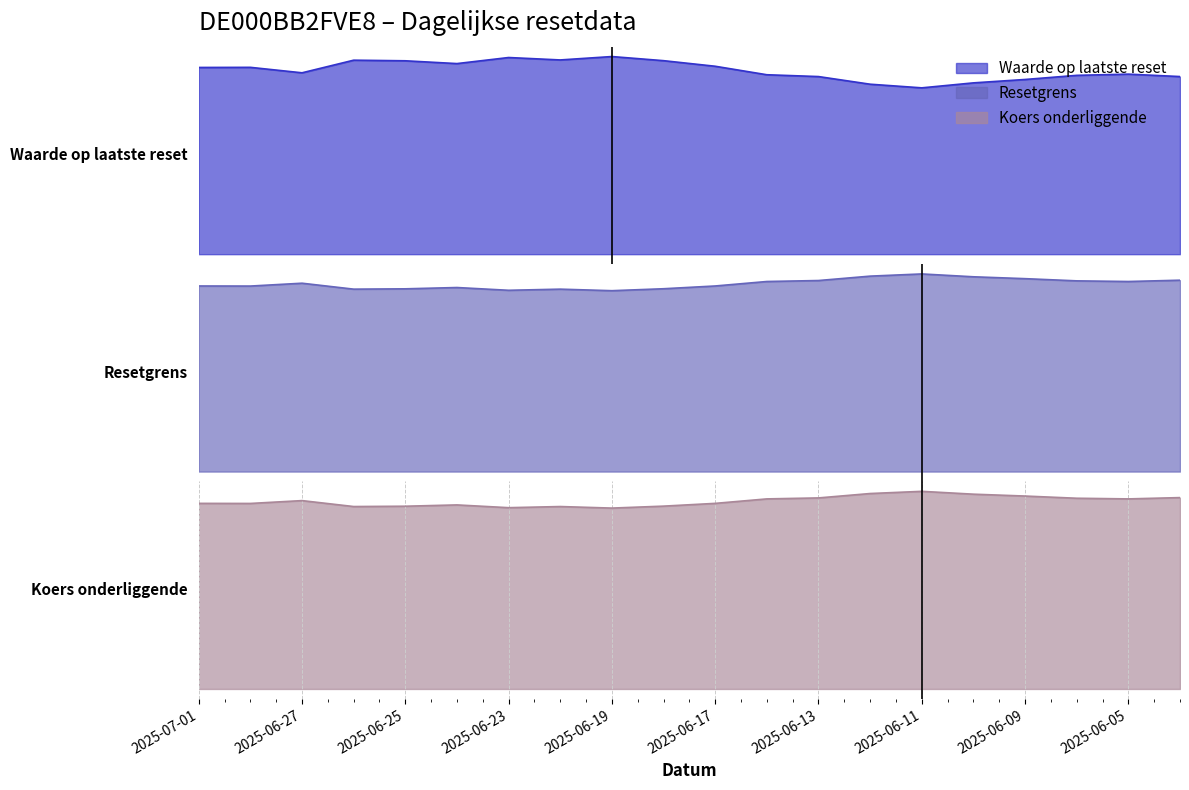

The value of Resetgrens at 2025-06-27 is 167.9. True or false?

True